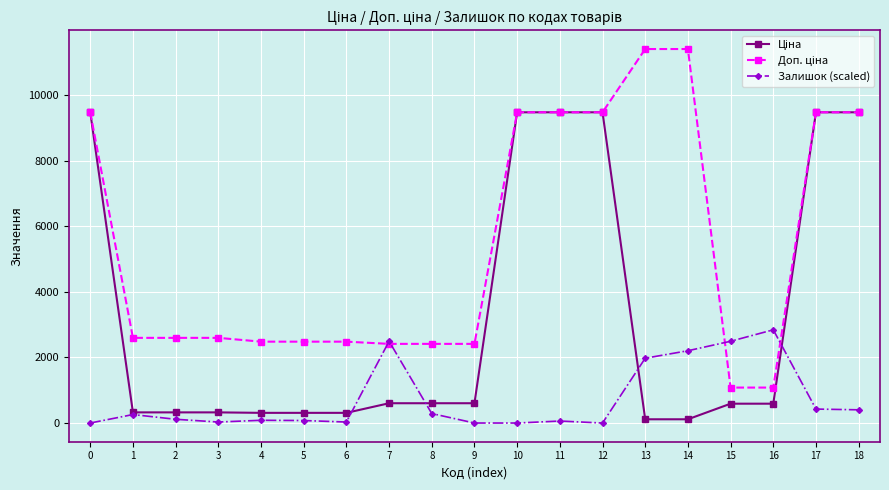

How many distinct data groups are displayed?

3